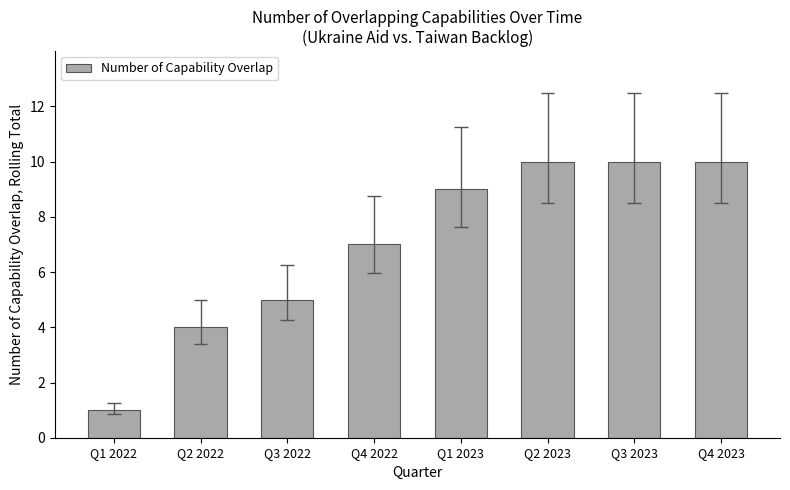

The chart shows a value of 10 at Q4 2023. True or false?

True